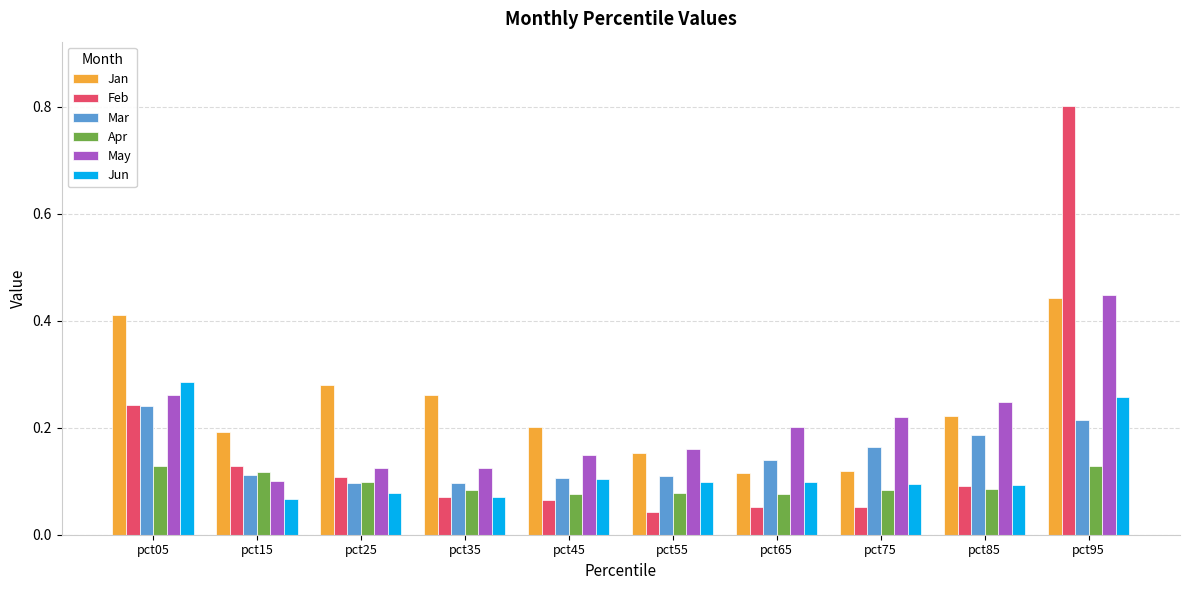

Does the chart contain any negative values?

No